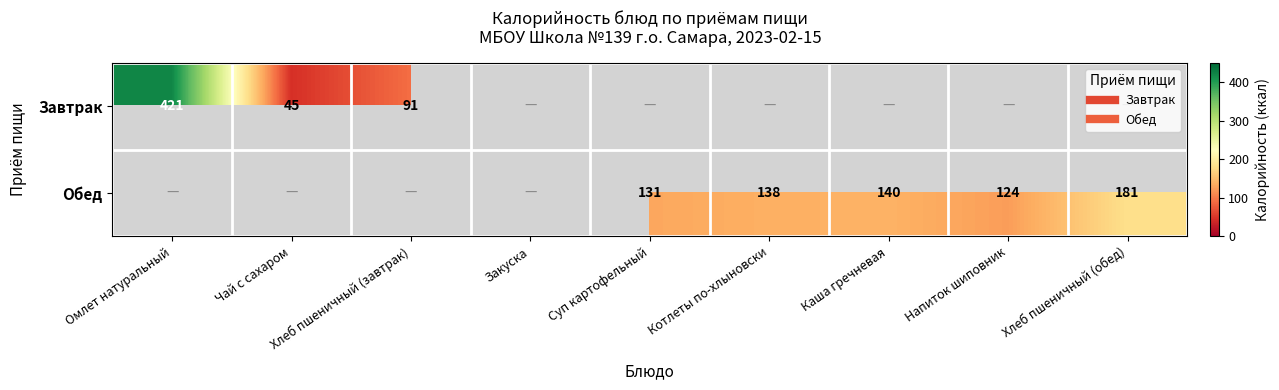

What is the lowest value of the Завтрак series?

45.0